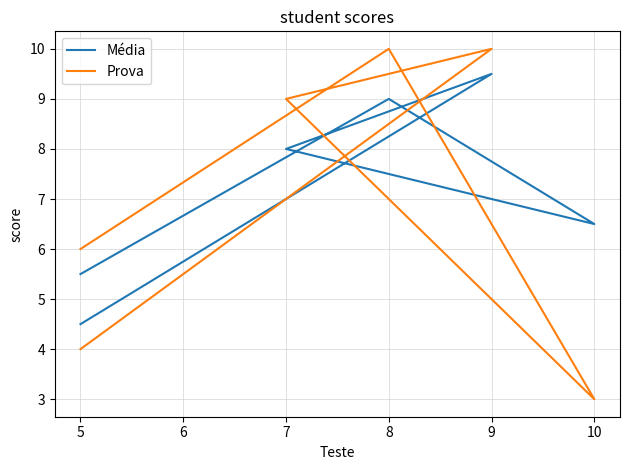

What are all the series names shown in the legend?

Média, Prova